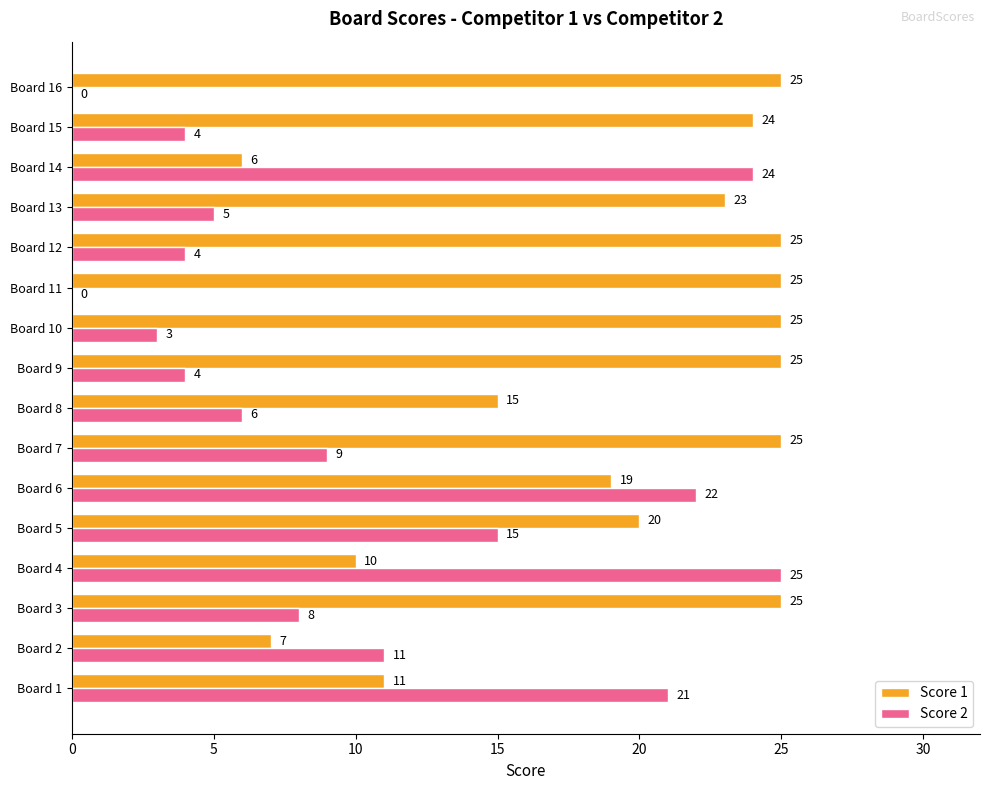

Read the Score 2 value at Board 1.

21